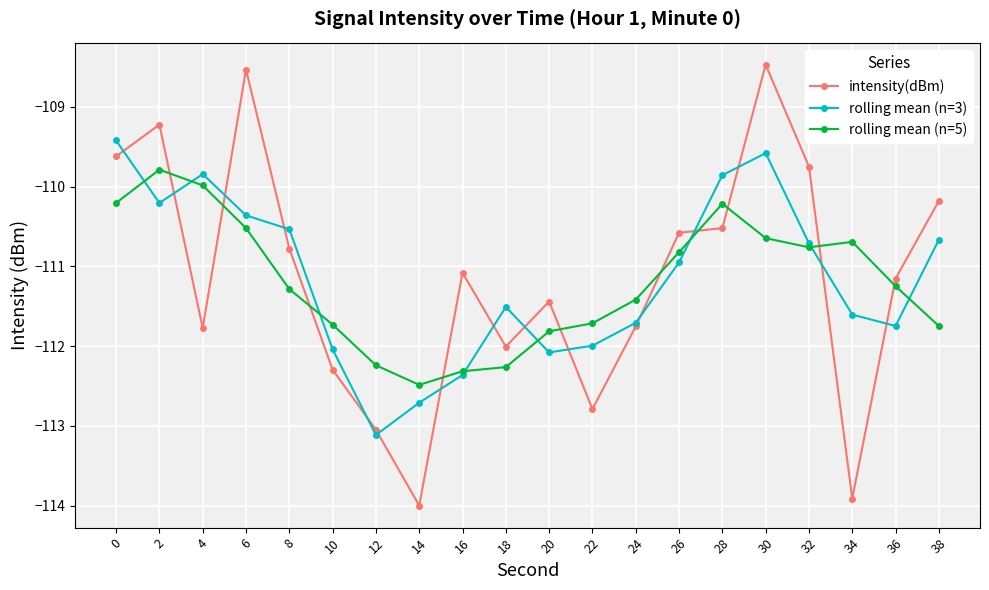

How many lines are shown in the chart?

3